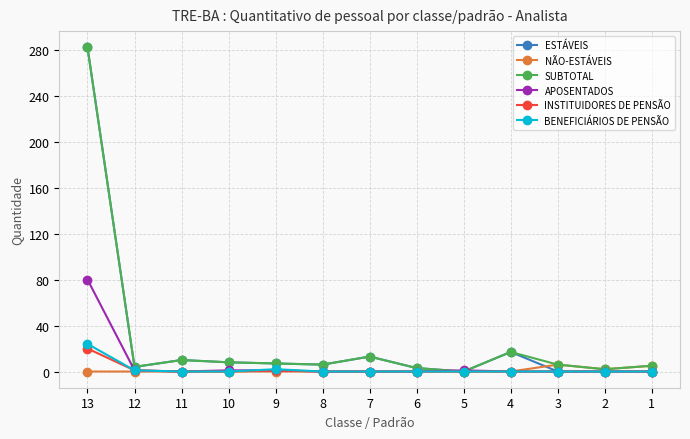

At which category is the sum across all series the highest?

13